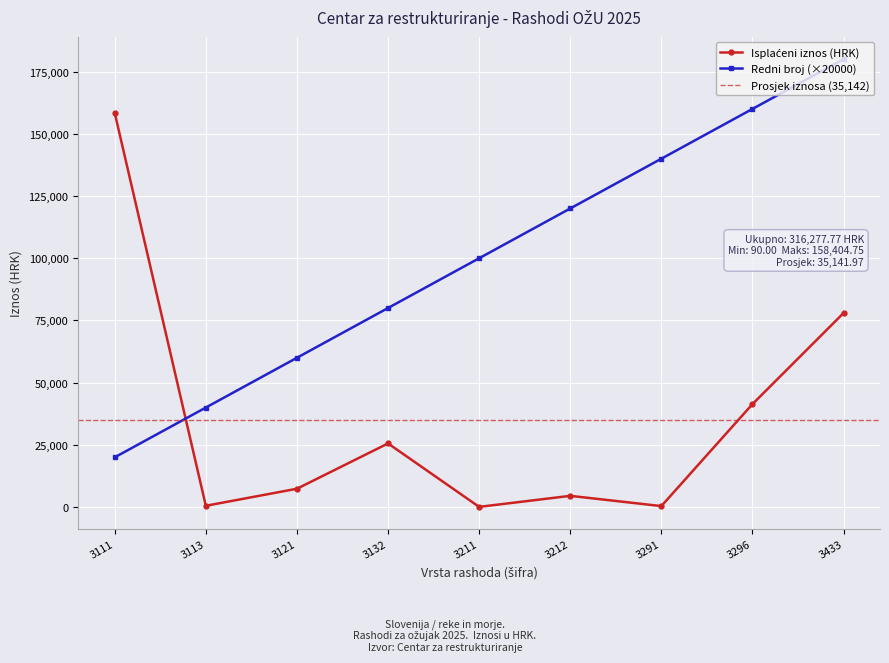

Which category has the highest value across all series?

3433